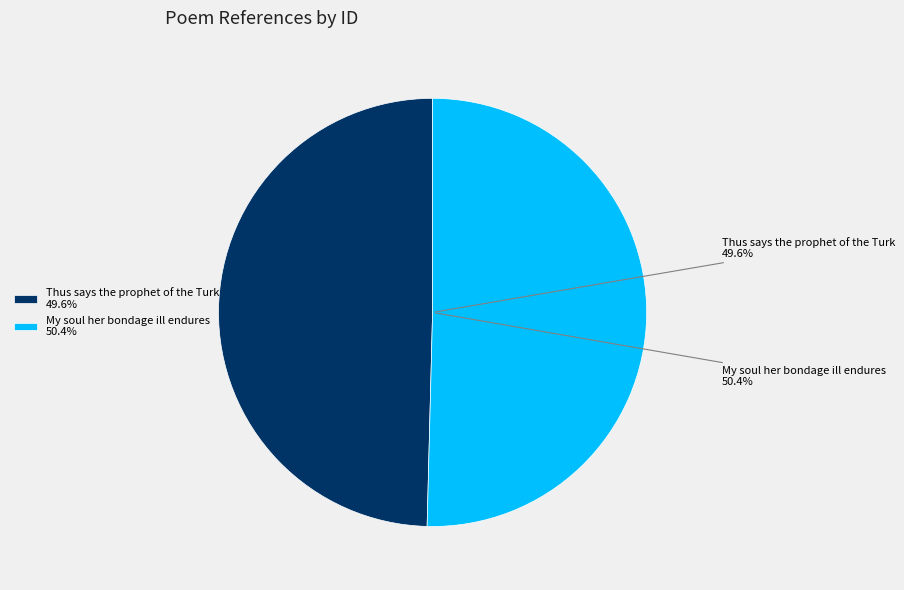

Is it true that My soul her bondage ill endures is 50% of the pie?

True